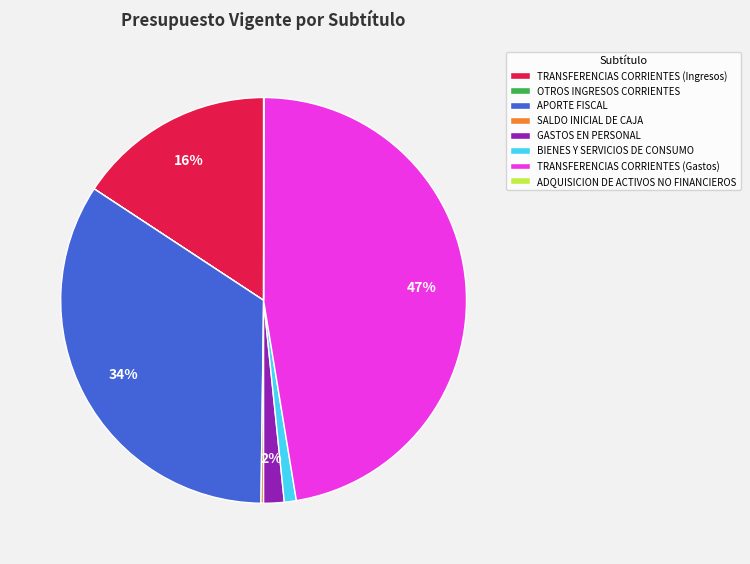

Is there any slice that represents more than half of the pie?

No